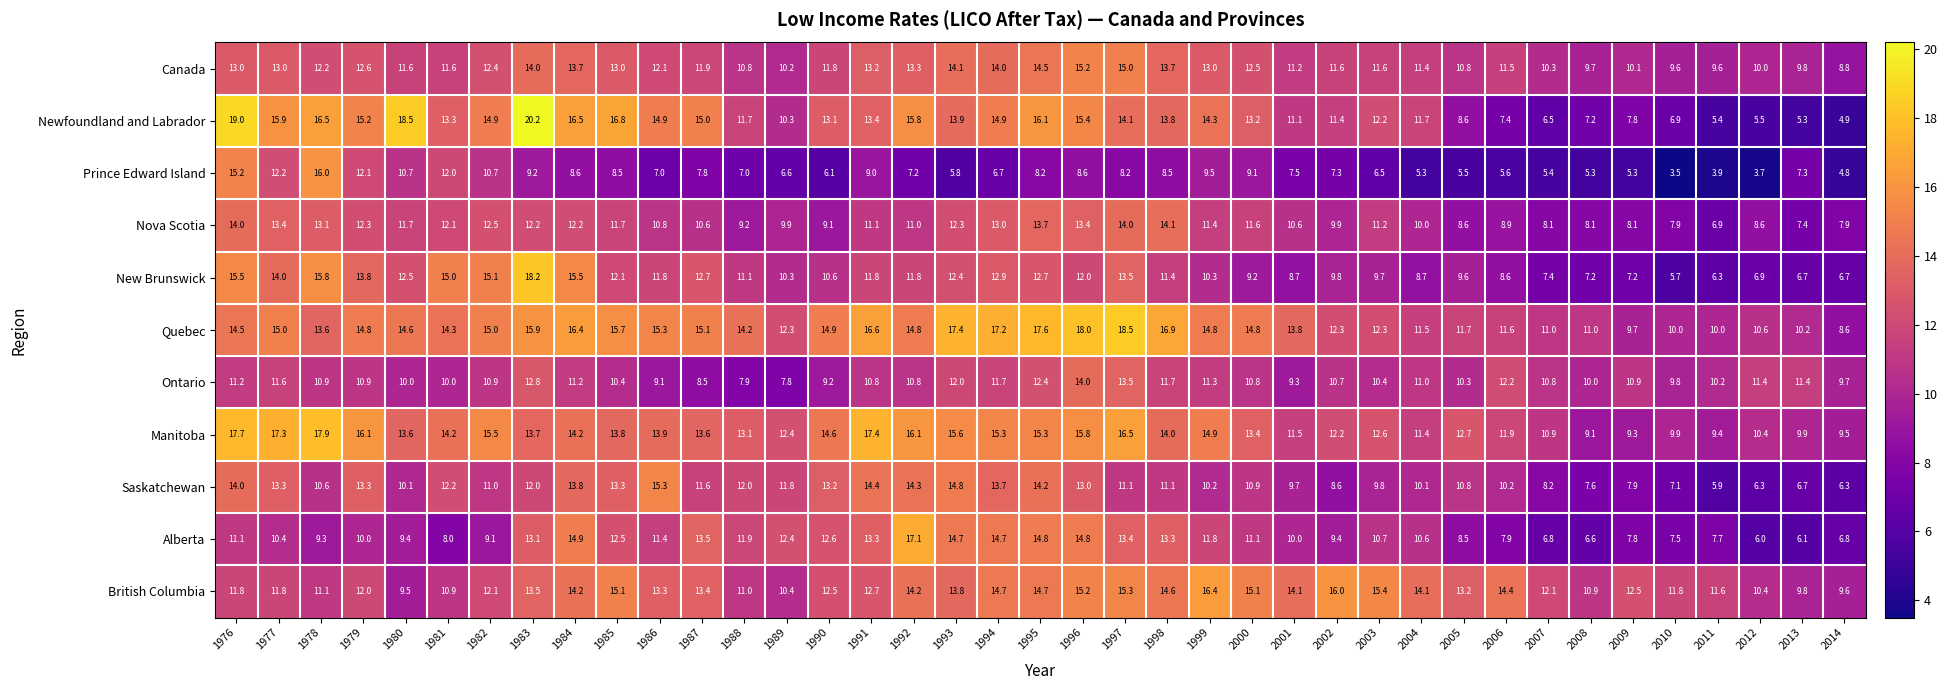

At which category is the sum across all series the highest?

1976